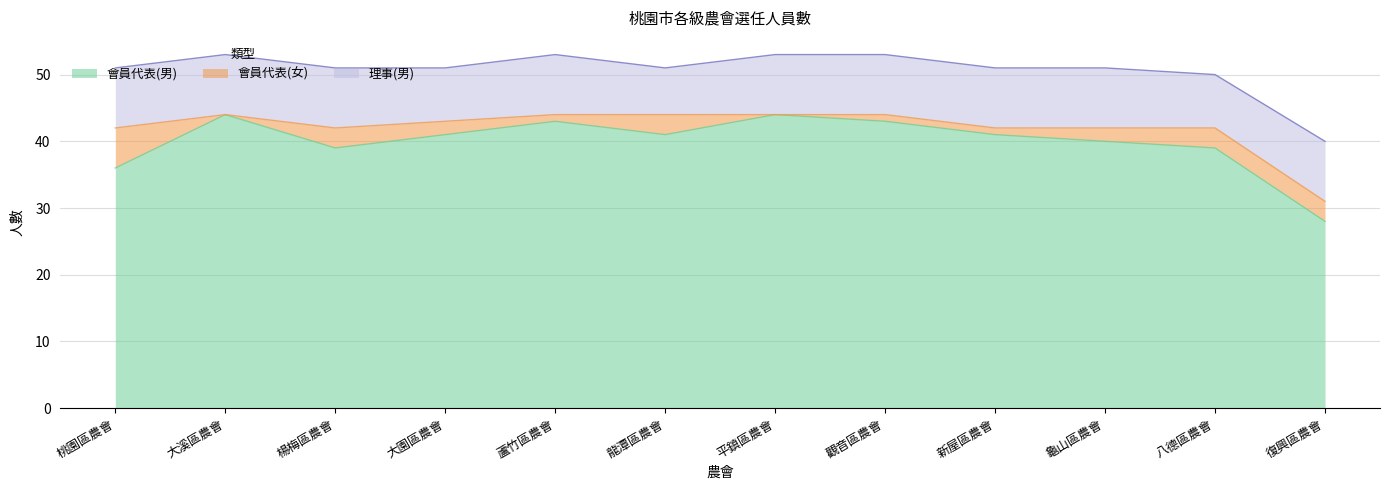

Does the chart have visible grid lines?

Yes